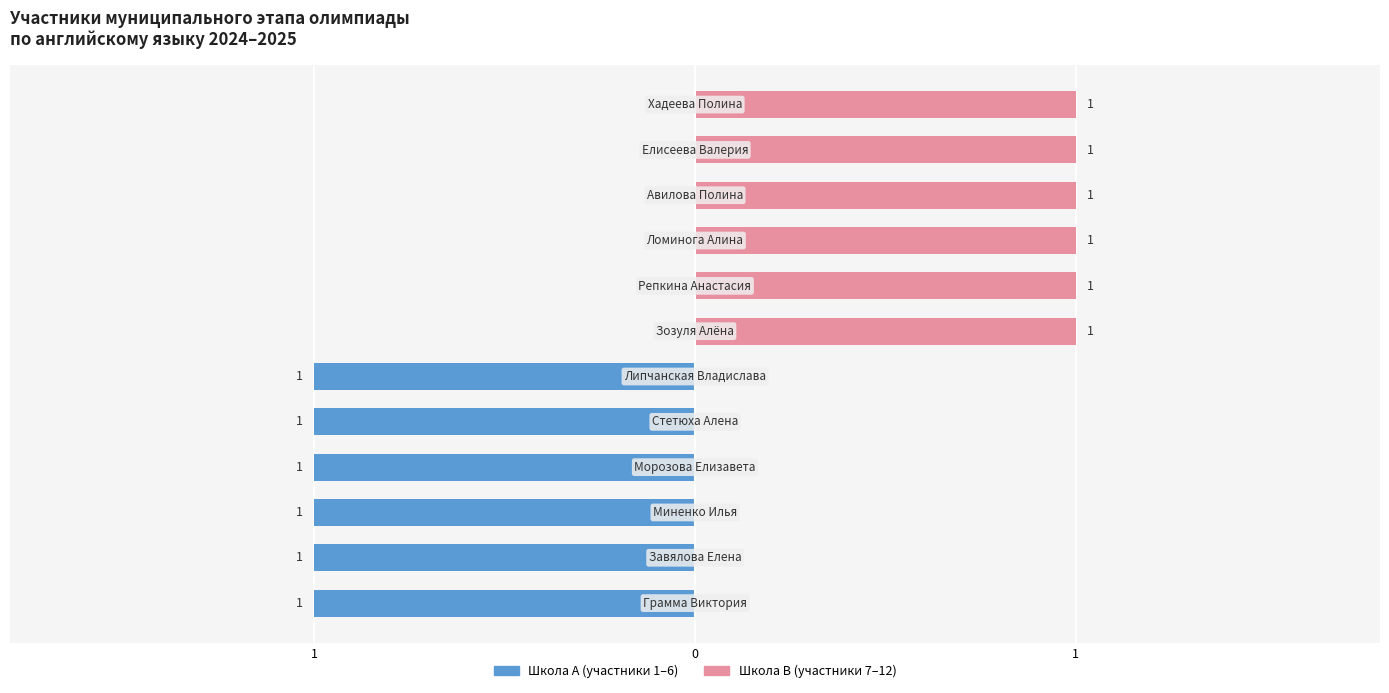

How many data points does each series have?

12